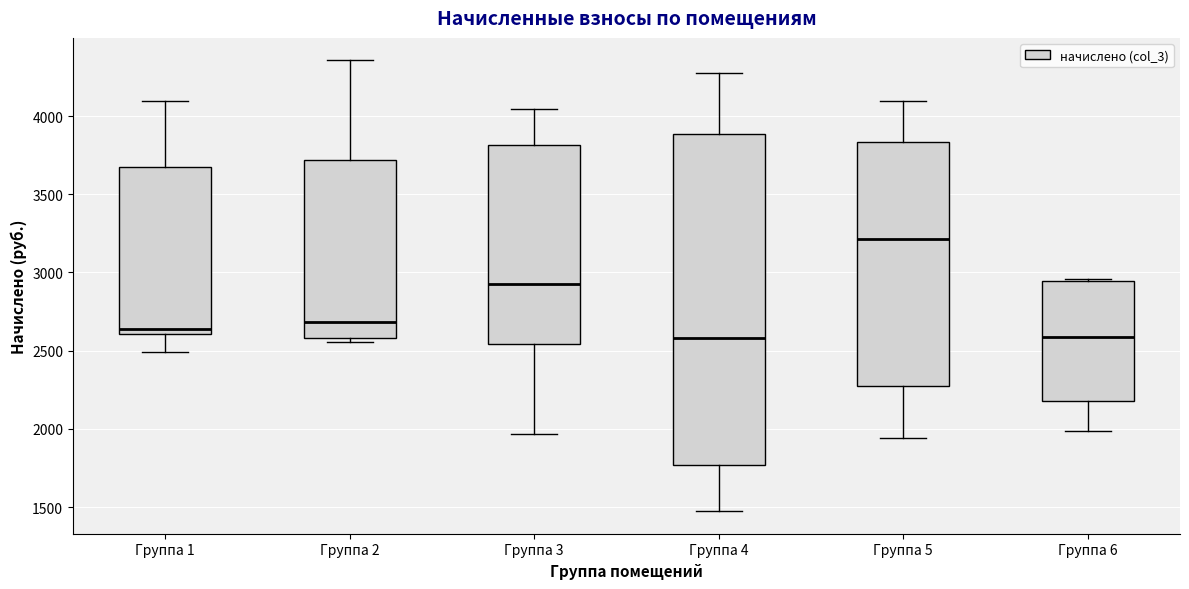

Reading left to right, read every box against the y-axis: the position of its median line, the range the box covers, and the ends of its whiskers. The values are not printed on the chart, so give them approximately, as read against the axis.

Группа 1: median 2650, box 2600 to 3700, whiskers 2500 to 4100
Группа 2: median 2700, box 2600 to 3700, whiskers 2550 to 4350
Группа 3: median 2900, box 2550 to 3800, whiskers 1950 to 4050
Группа 4: median 2600, box 1750 to 3900, whiskers 1450 to 4300
Группа 5: median 3200, box 2250 to 3850, whiskers 1950 to 4100
Группа 6: median 2600, box 2200 to 2950, whiskers 2000 to 2950